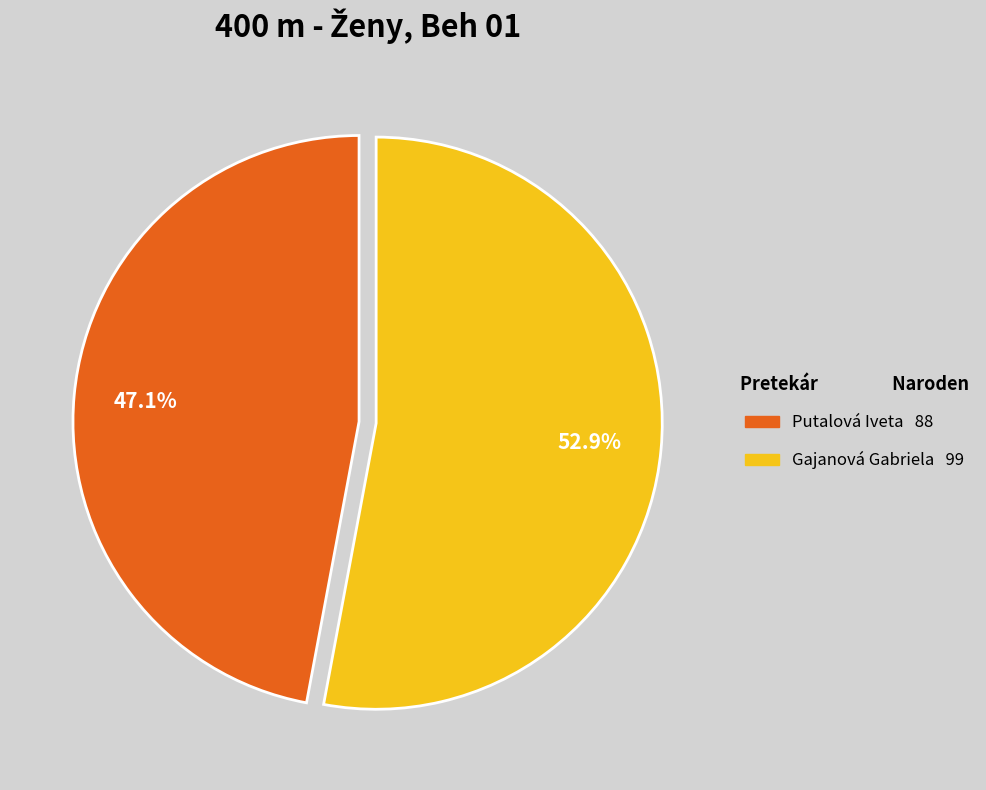

To the nearest percent, what percentage of the pie is Gajanová Gabriela?

53%